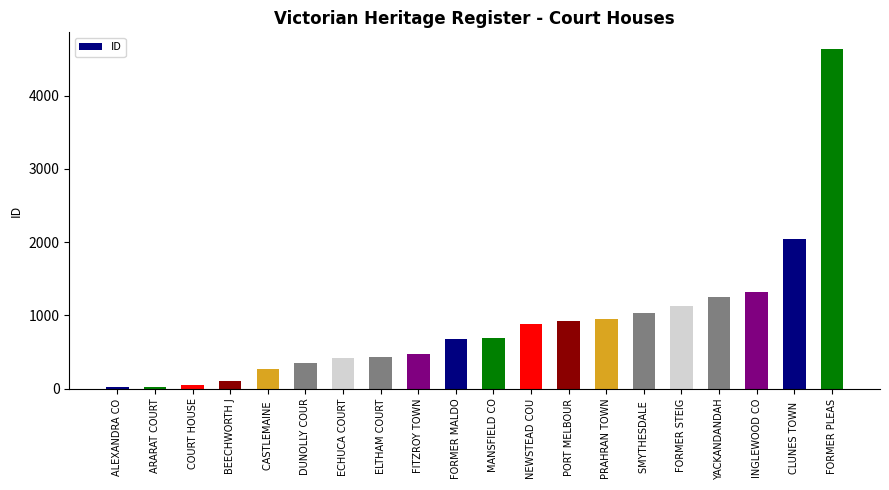

What is the change in value from ECHUCA COURT to INGLEWOOD CO?

+904